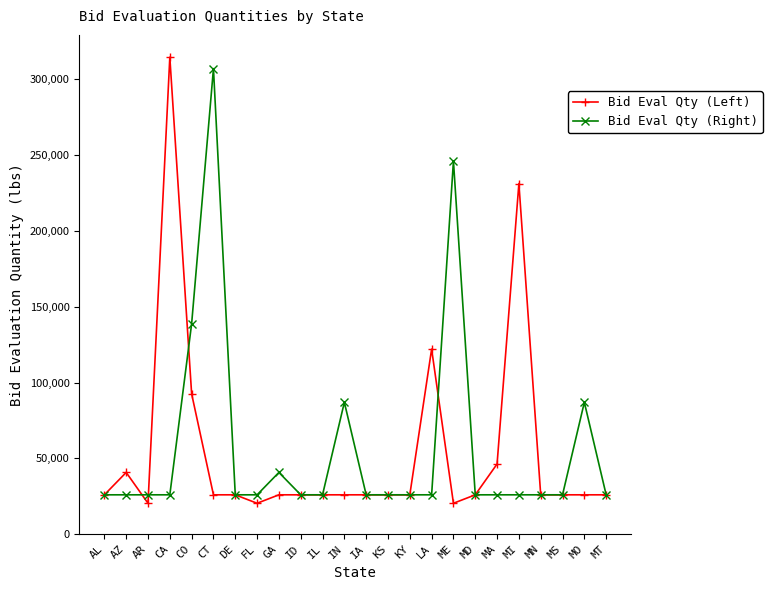

What is the sum of the Bid Eval Qty (Left) values at IA and CO?

118448.3